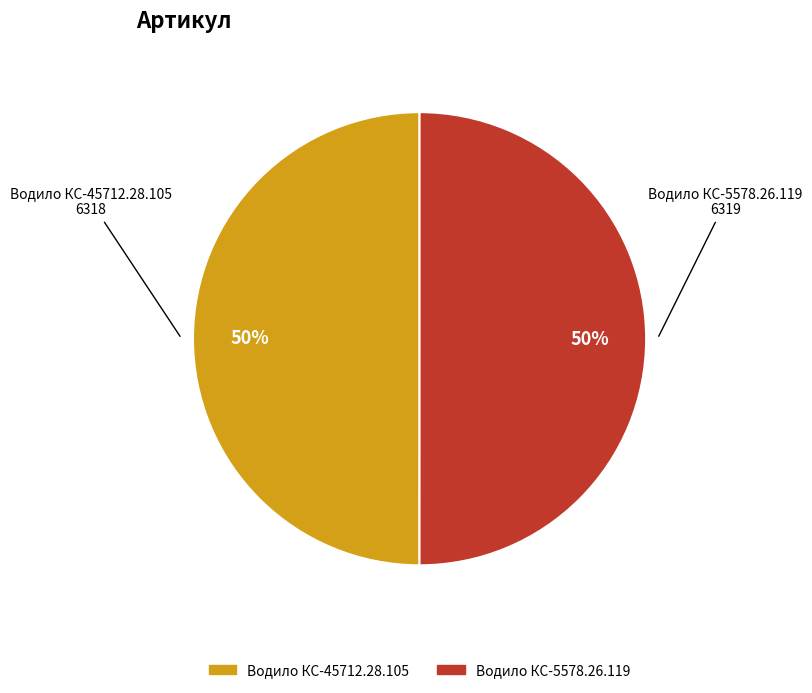

Is it true that Водило КС-45712.28.105 is 50% of the pie?

True